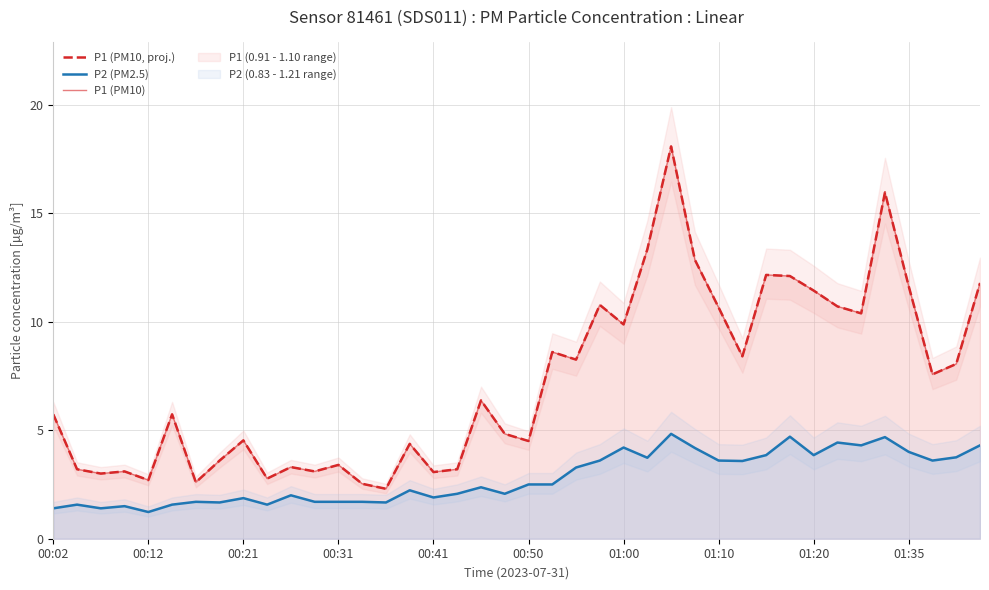

What are all the series names shown in the legend?

P1 (PM10, proj.), P2 (PM2.5), P1 (PM10)